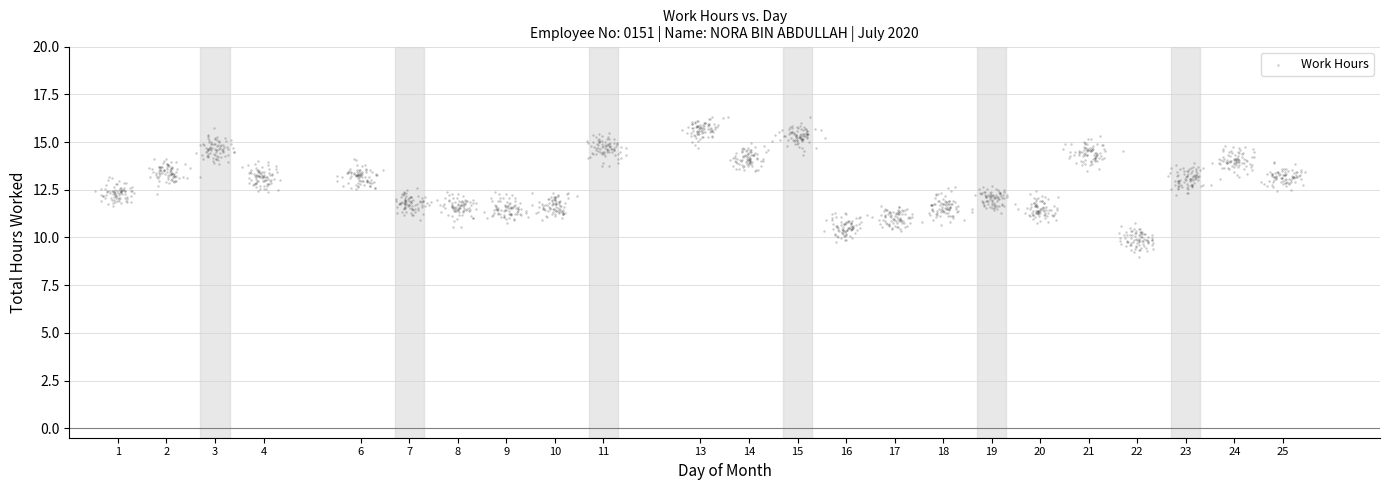

What is the range of X values (max minus min)?

24.9